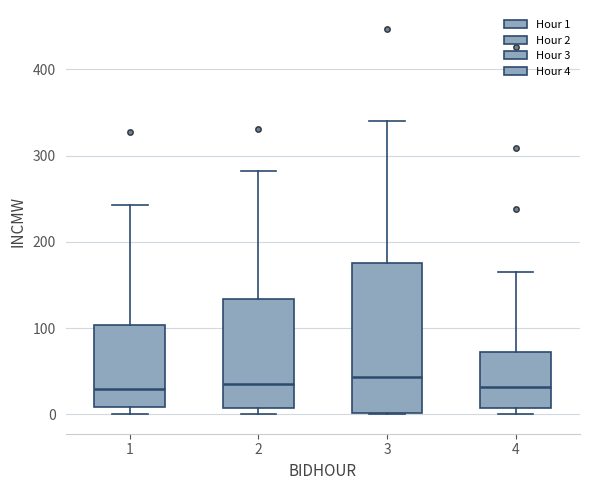

Which box is the tallest, from its lower edge to its upper edge?

3